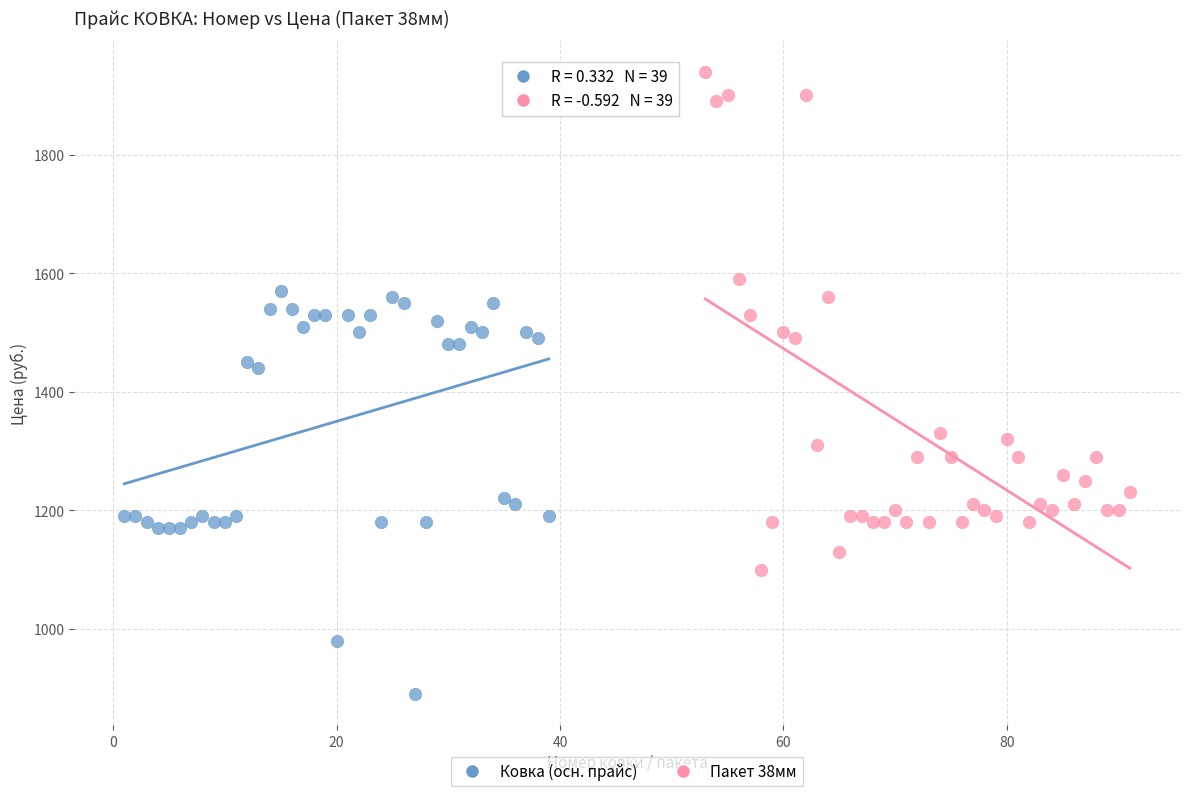

Which series reaches the minimum Y coordinate?

Ковка (осн. прайс)